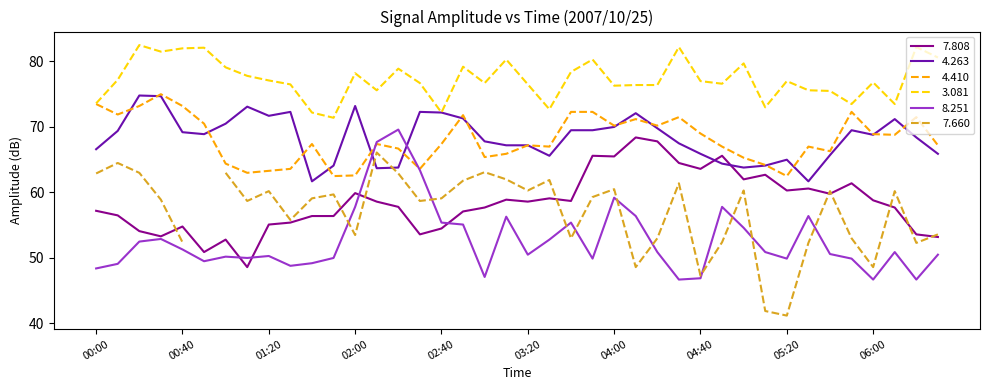

What is the maximum value shown in the chart?

82.5